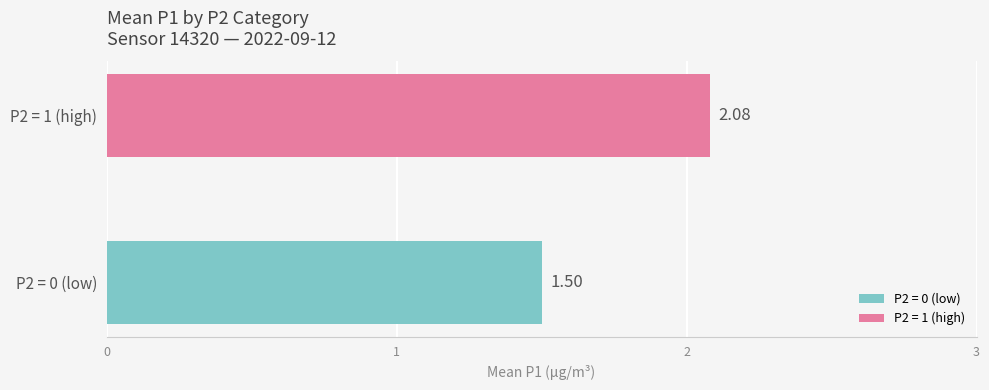

Which series has the widest spread of values?

P2 = 0 (low)